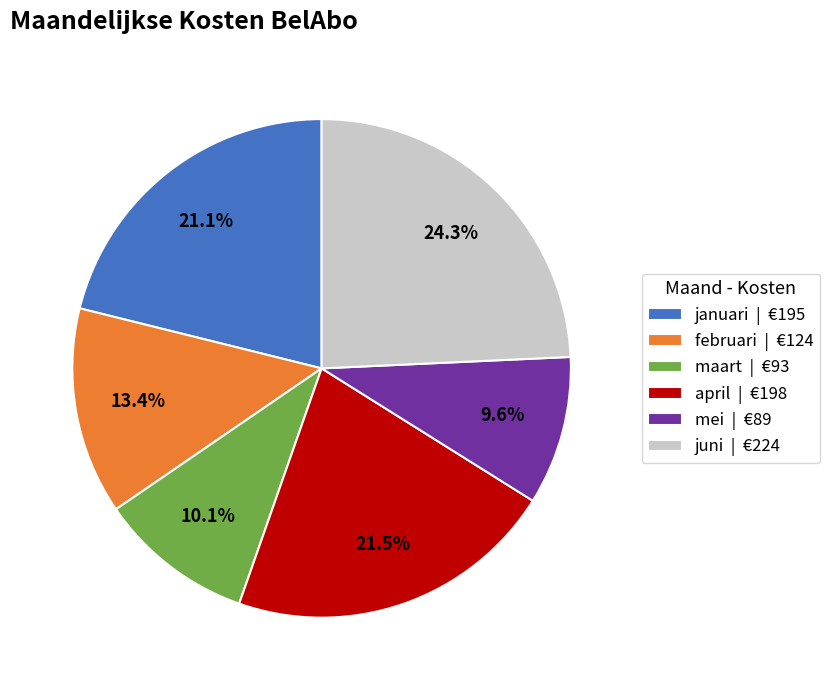

Which has a higher value, april | €198 or mei | €89?

april | €198